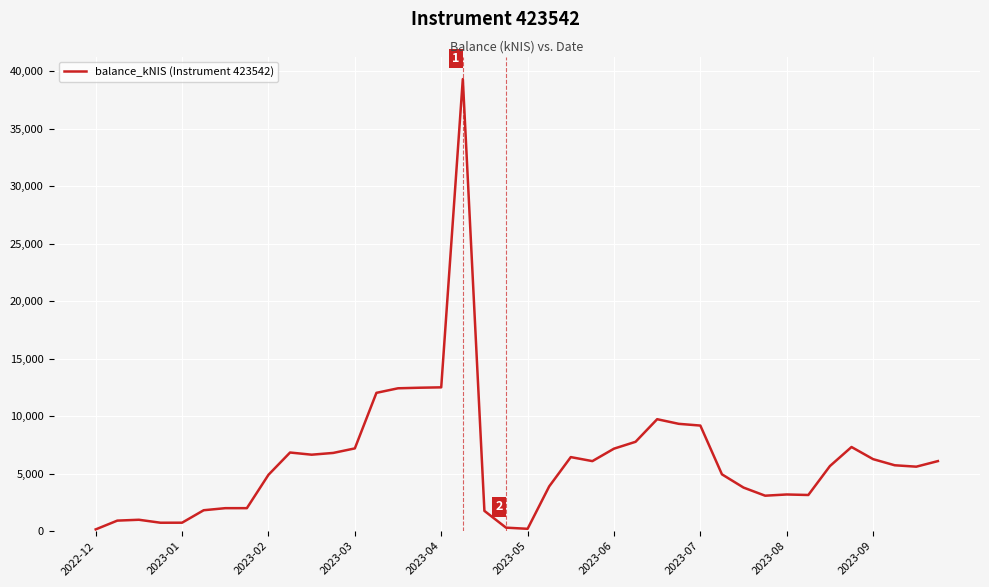

What is the smallest value displayed?

151.6